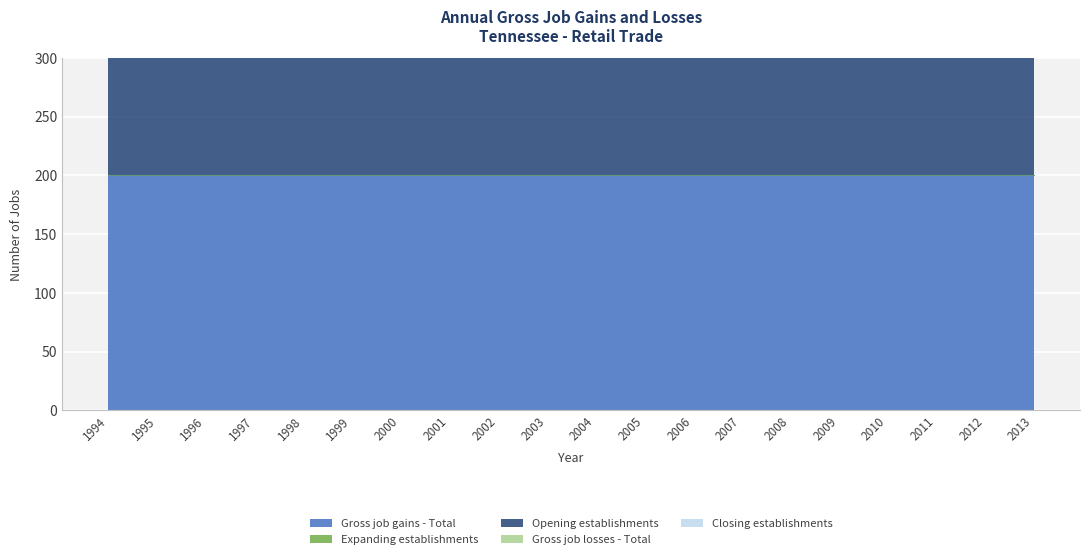

Is the value of Opening establishments at 2000 greater than the value of Closing establishments at 2012?

Yes